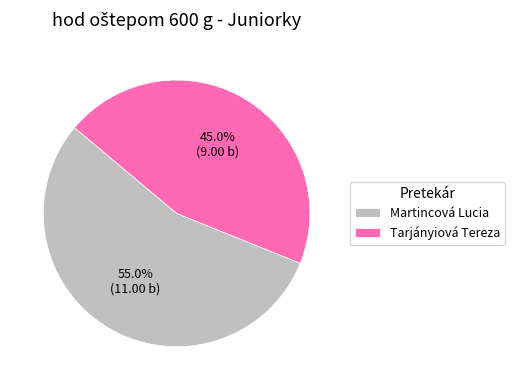

Rank the categories by value from lowest to highest.

Tarjányiová Tereza, Martincová Lucia